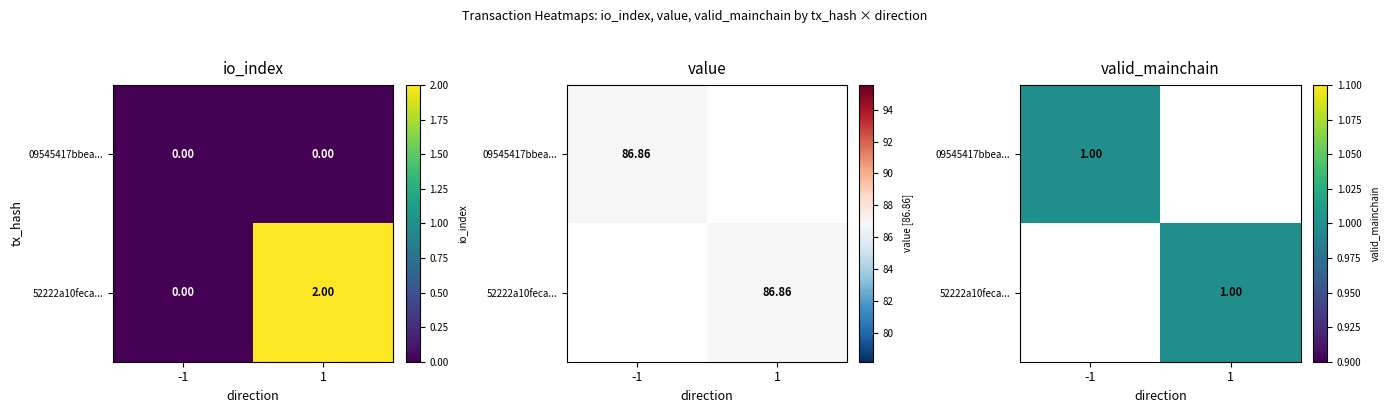

What is the difference between the 52222a10feca... values at -1 and 1?

1